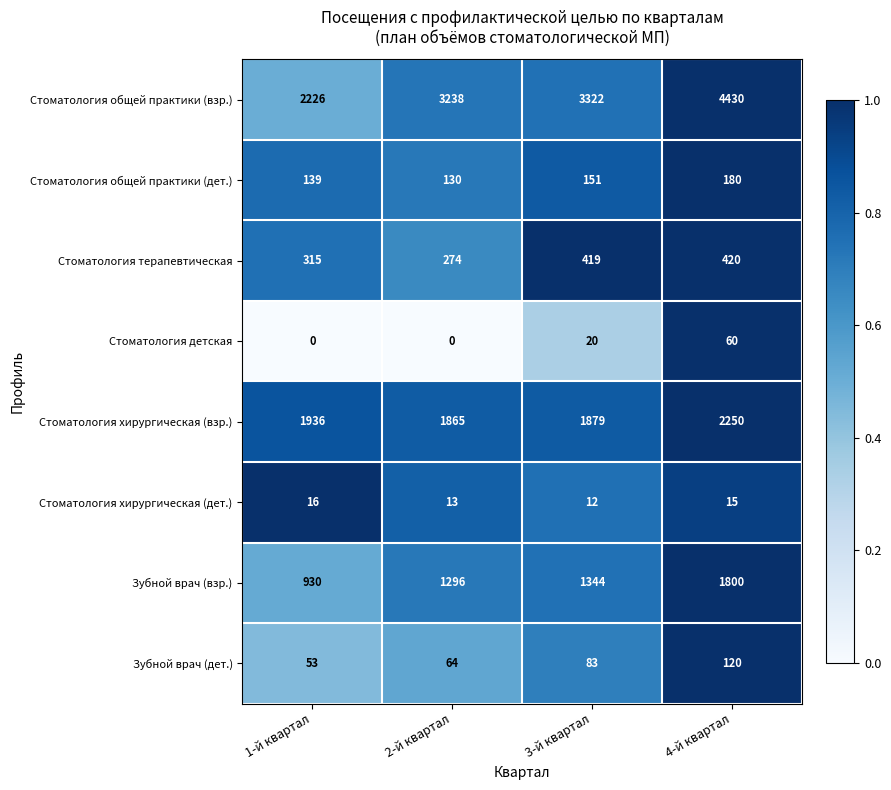

What is the spread (max minus min) of values at 2-й квартал?

3238